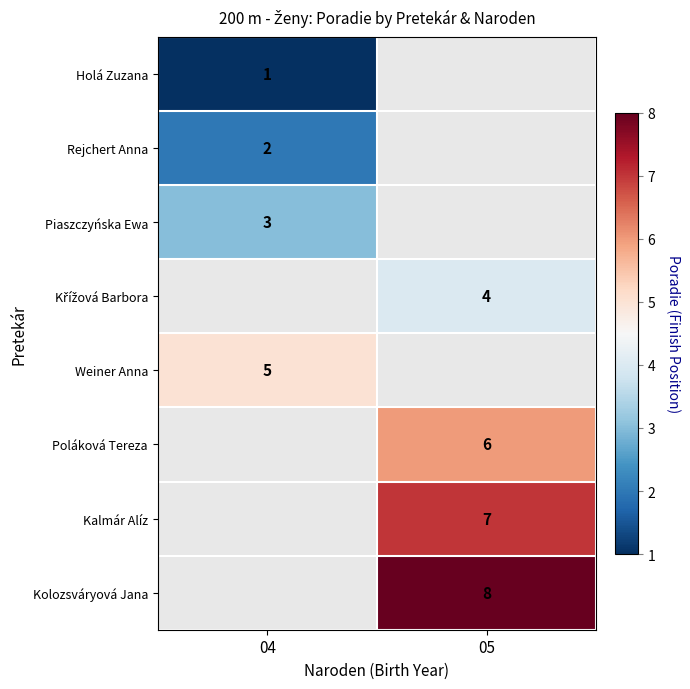

Is the value of Poláková Tereza at 05 greater than the value of Weiner Anna at 04?

Yes